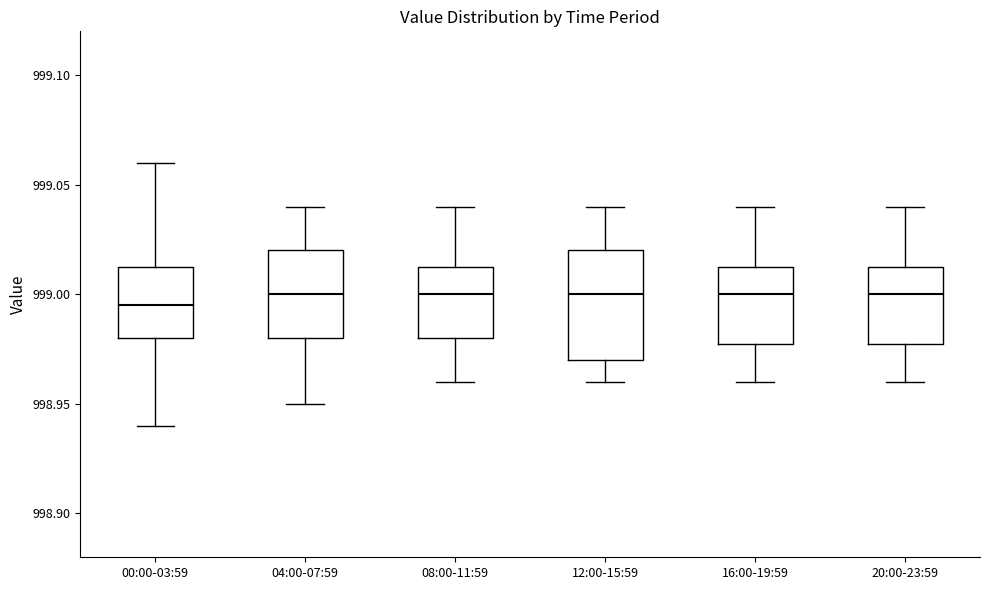

Where does the lower whisker of the box for 08:00-11:59 end on the y-axis? The values are not printed on the chart, so give them approximately, as read against the axis.

998.960